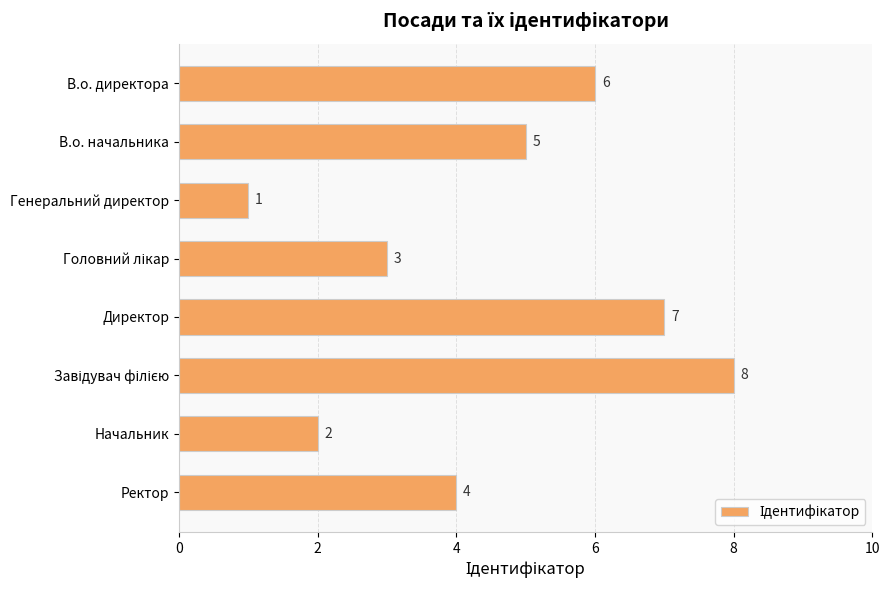

What is the smallest value displayed?

1